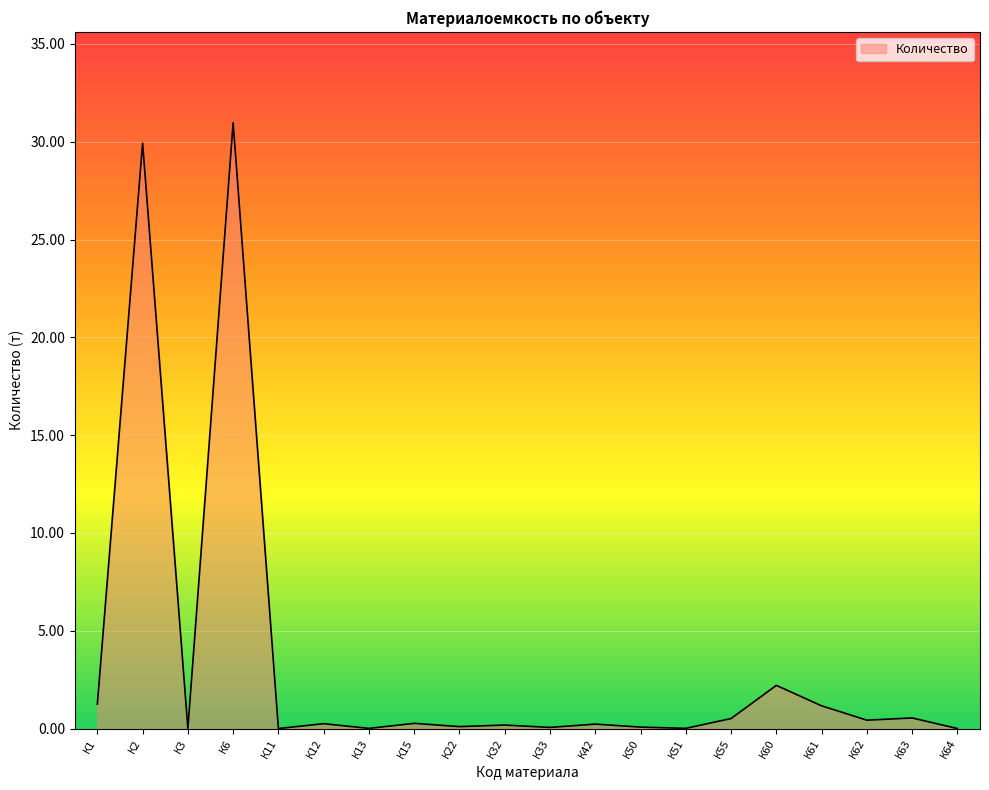

Approximately how many times larger is the value at К22 compared to К61?

0.1